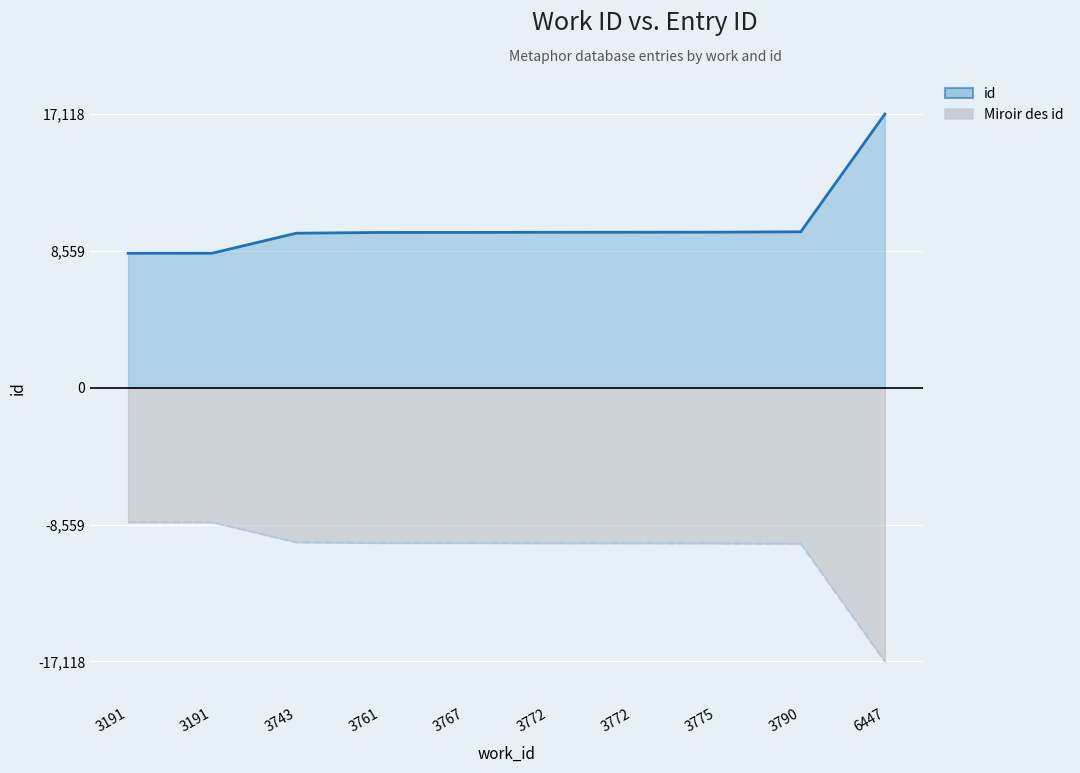

True or false: Miroir des id (line) and id (line) intersect in this chart.

False